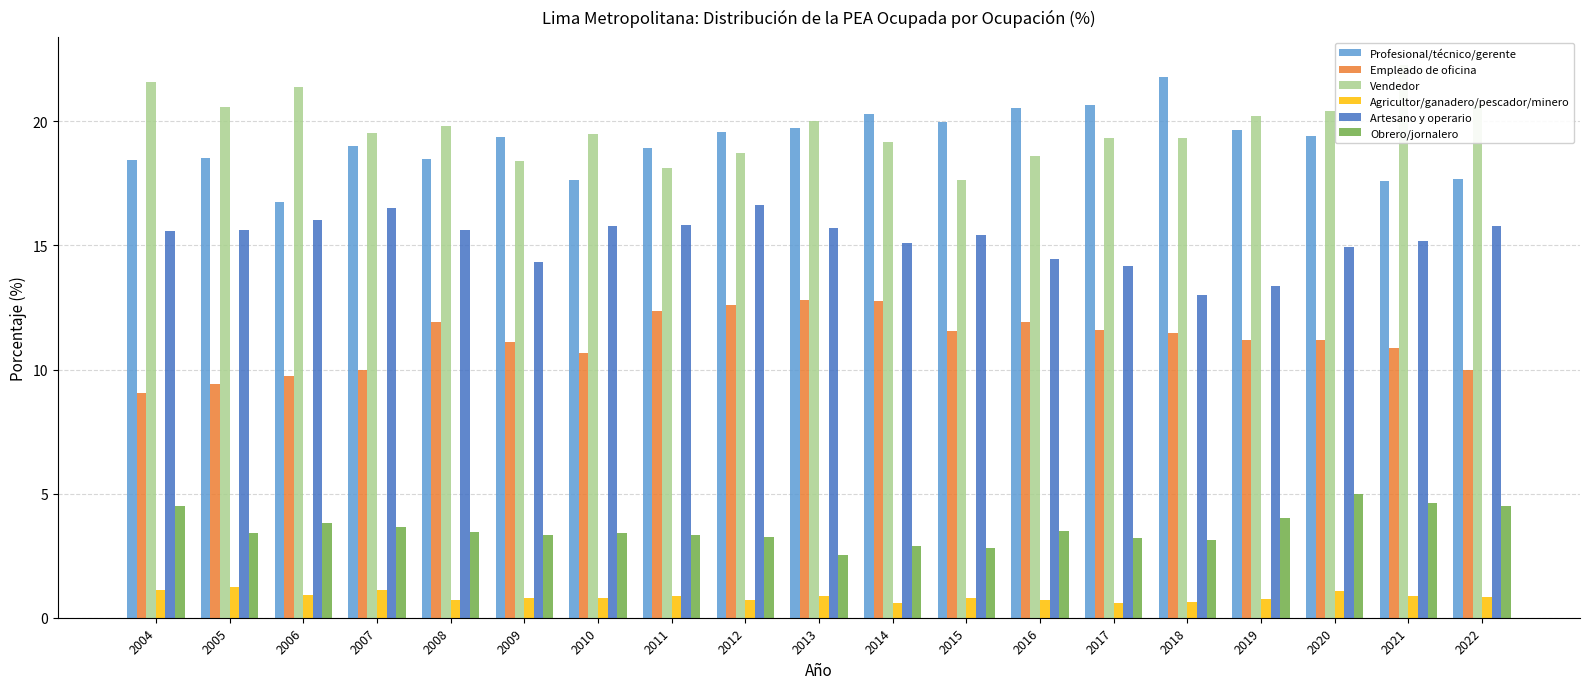

What are all the series names shown in the legend?

Profesional/técnico/gerente, Empleado de oficina, Vendedor, Agricultor/ganadero/pescador/minero, Artesano y operario, Obrero/jornalero